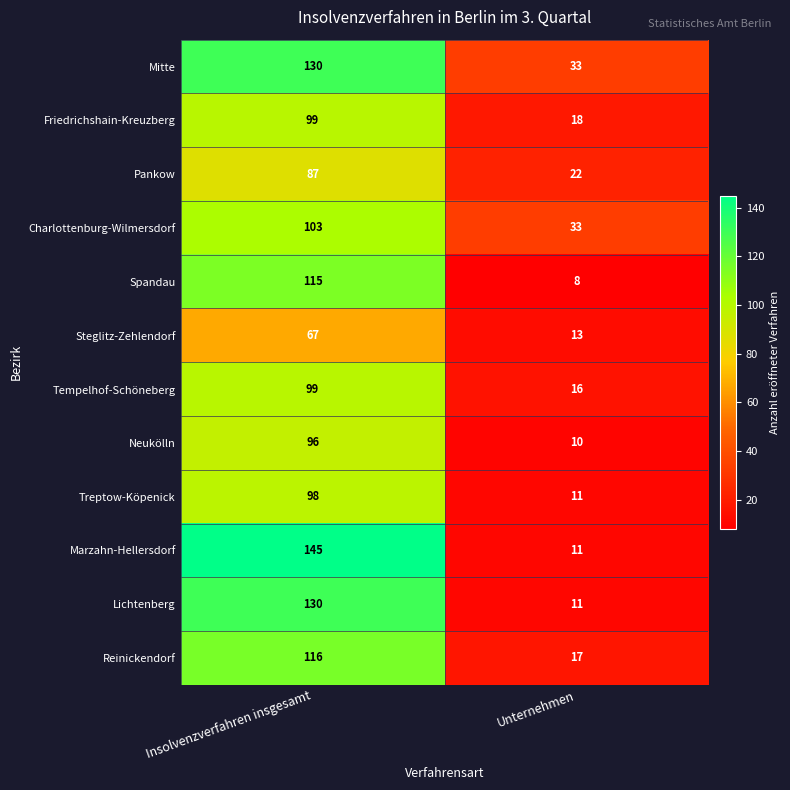

List the labels in order of Mitte value, smallest first.

Unternehmen, Insolvenzverfahren insgesamt